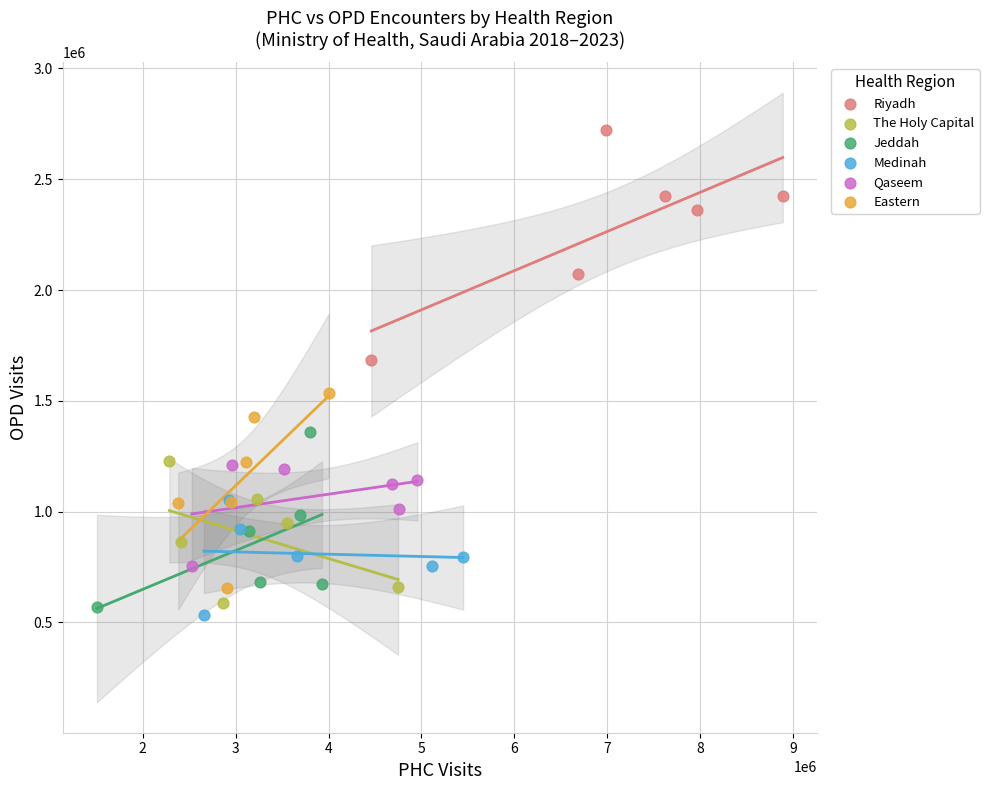

Which series has the largest Y range (max minus min)?

Riyadh